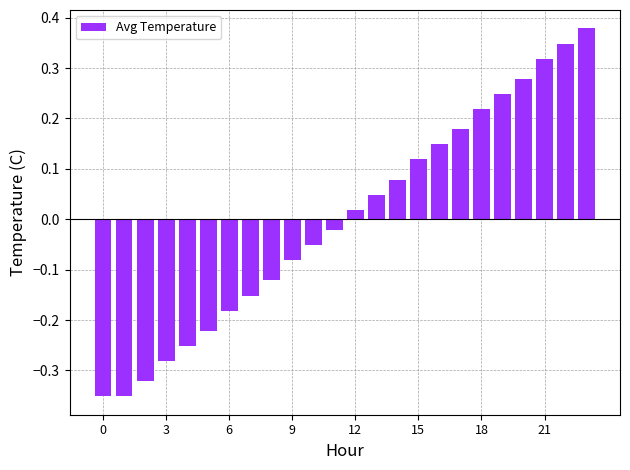

Does the chart contain stacked bars?

No